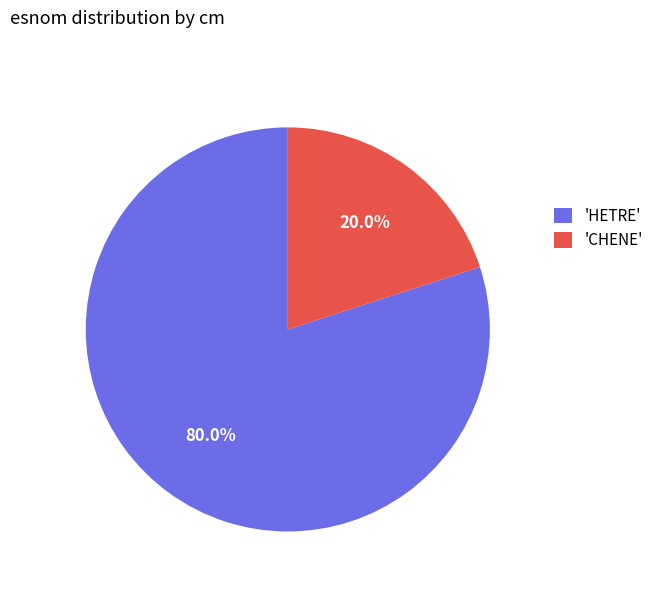

What is the majority slice?

'HETRE'